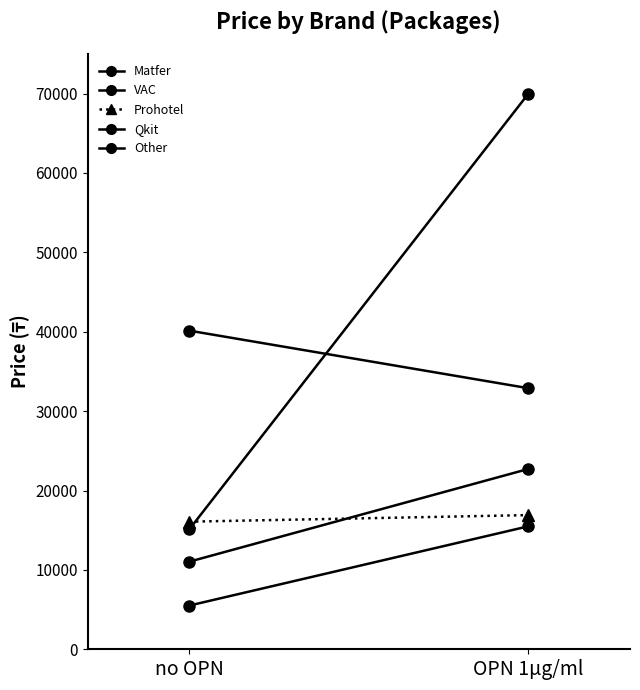

Reading left to right, transcribe all the data shown in this chart.

Matfer: no OPN=40136.0	OPN 1μg/ml=32888.1
VAC: no OPN=11034.5	OPN 1μg/ml=22713.0
Prohotel: no OPN=16074.0	OPN 1μg/ml=16901.6
Qkit: no OPN=15108.0	OPN 1μg/ml=69970.0
Other: no OPN=5506.0	OPN 1μg/ml=15489.0